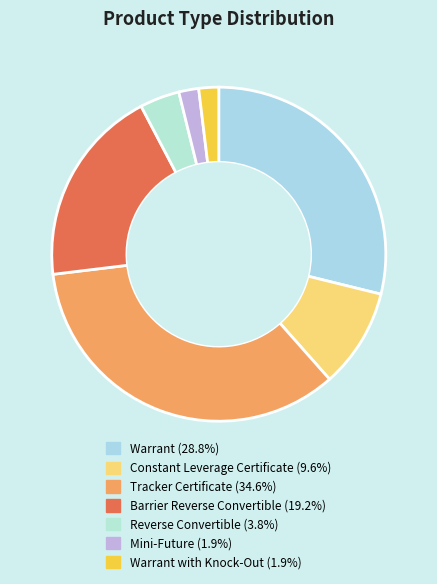

How many segments does this pie chart have?

7